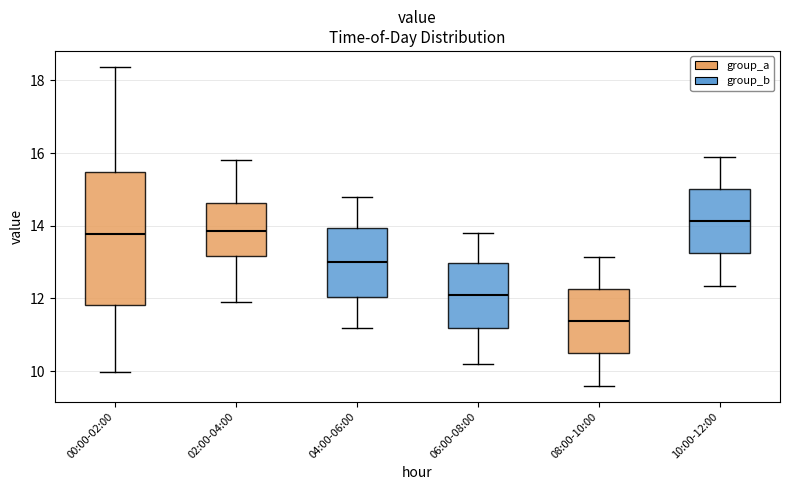

Where does the median line of the box for 04:00-06:00 sit on the y-axis? The values are not printed on the chart, so give them approximately, as read against the axis.

13.0